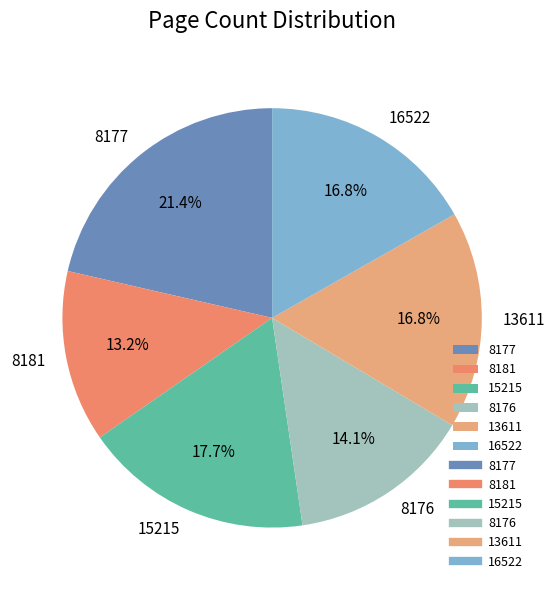

The 8177 slice represents 30% of the pie. True or false?

False